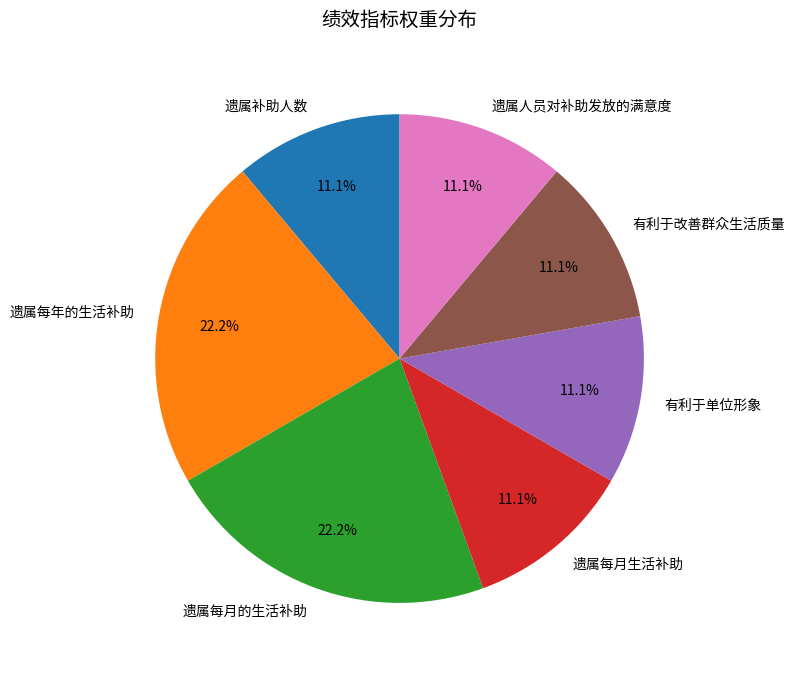

The 遗属每月的生活补助 slice represents 22% of the pie. True or false?

True